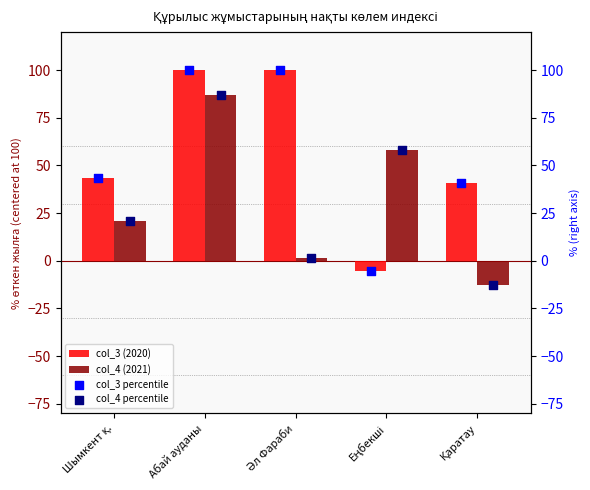

Which series has the largest Y range (max minus min)?

col_3 (2020)